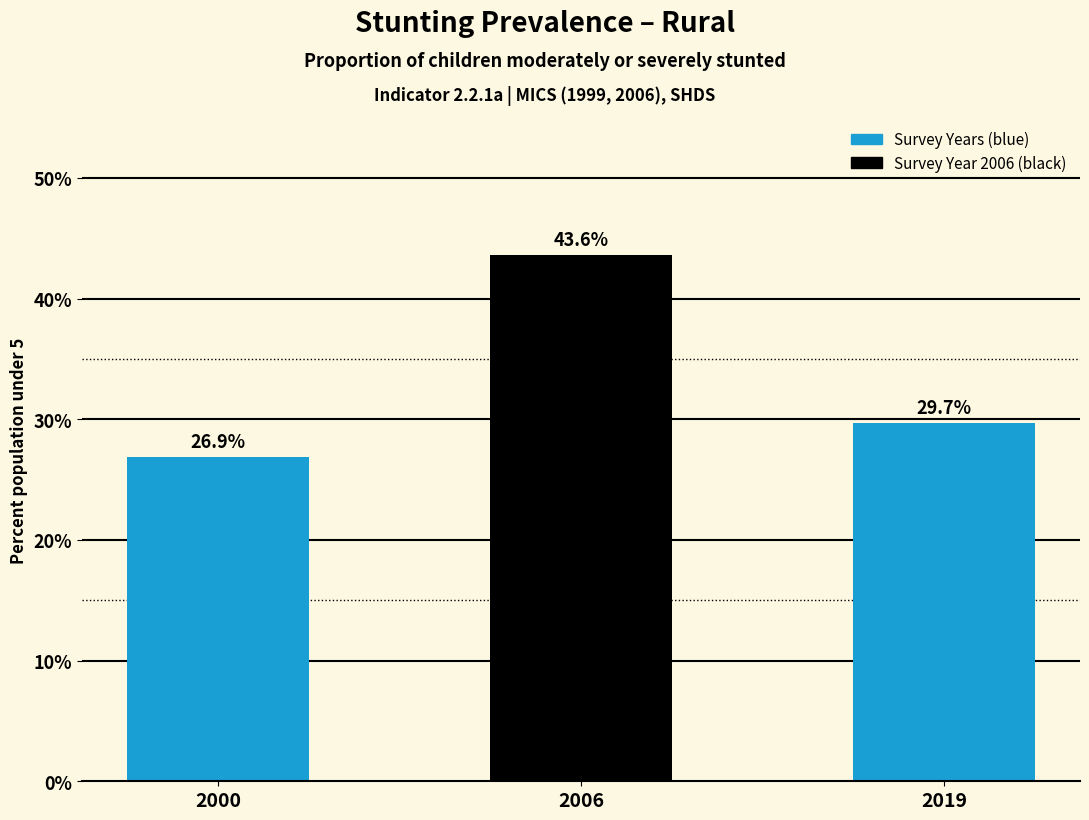

List the labels in order of value, smallest first.

2000, 2019, 2006